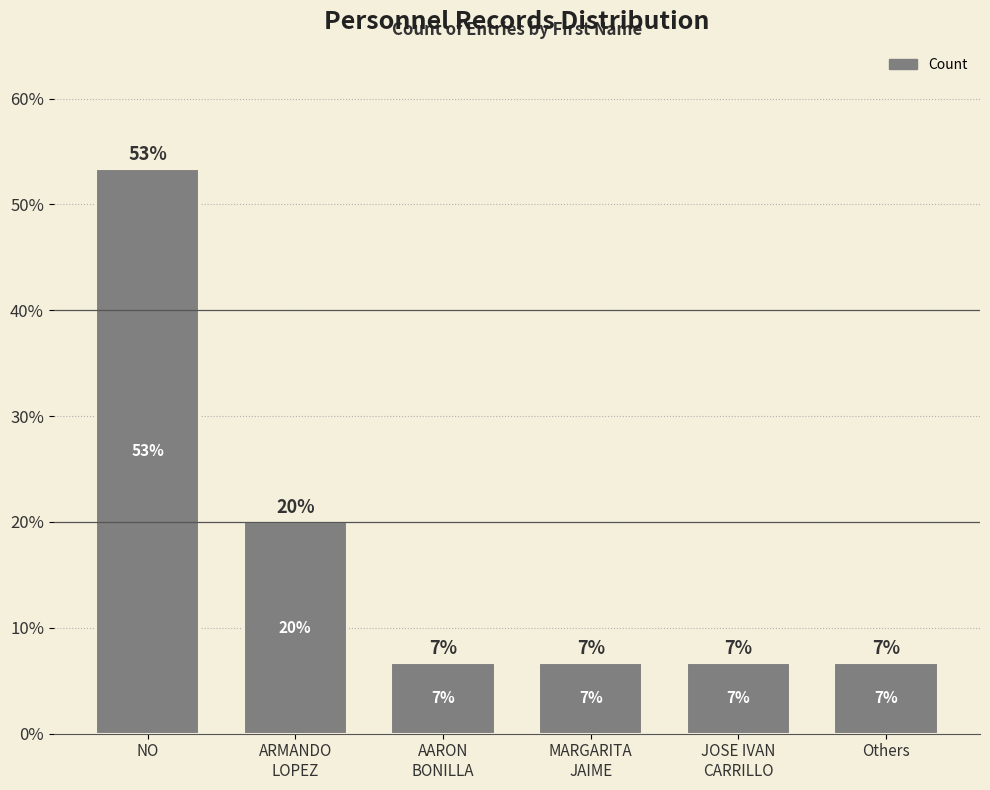

Reading left to right, transcribe all the data shown in this chart.

53.3	20.0	6.7	6.7	6.7	6.7